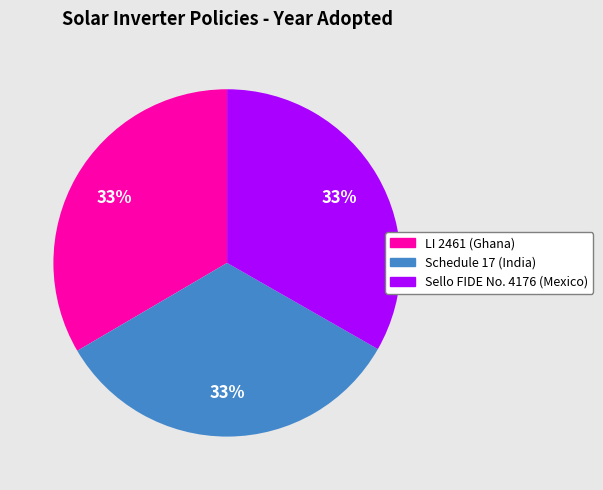

Does any single category account for the majority?

No